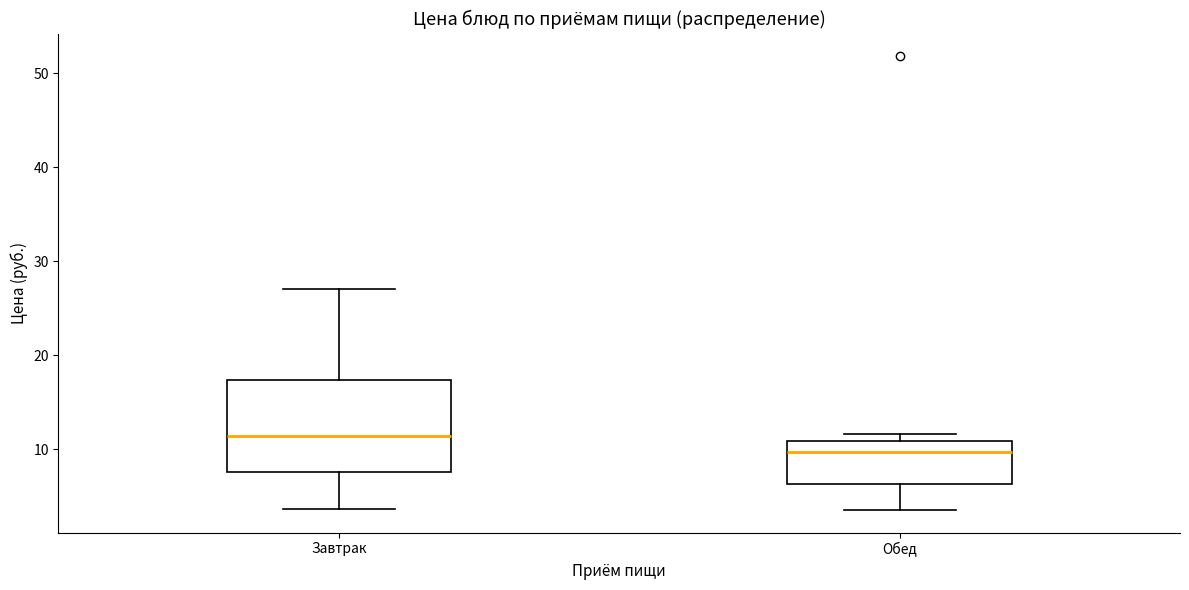

Comparing the boxes themselves (not the whiskers), which one is the tallest?

Завтрак